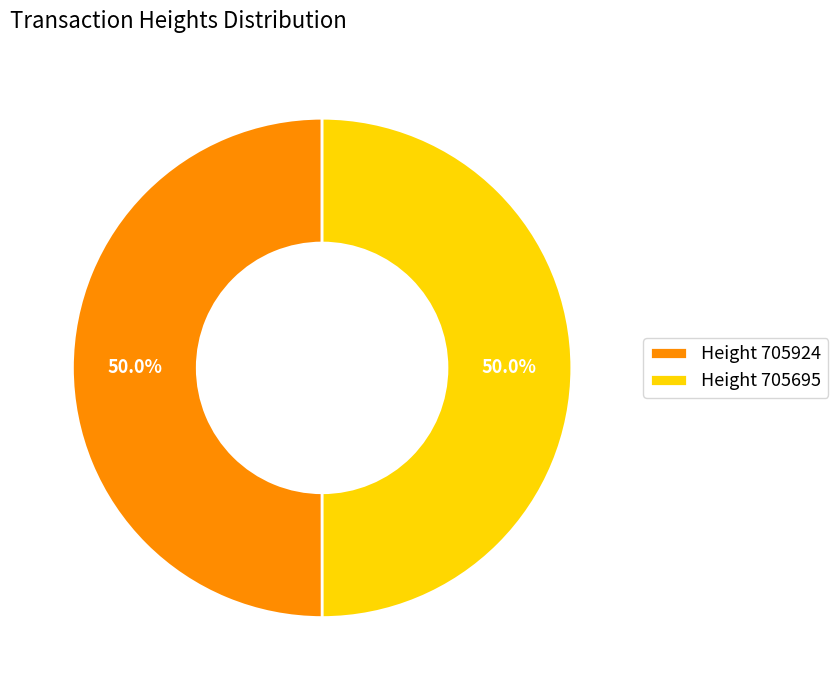

How many slices are in this pie chart?

2